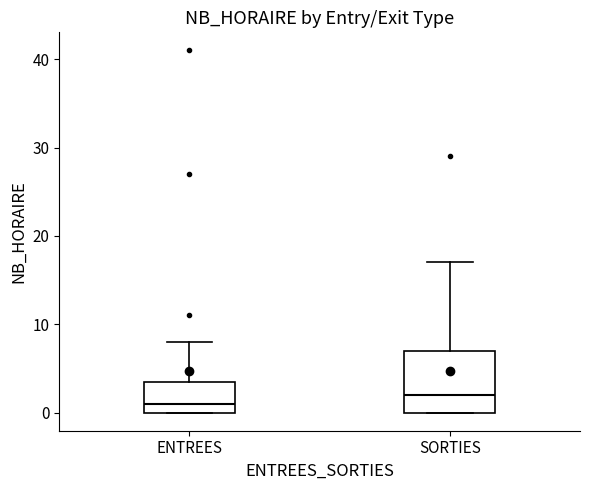

Reading left to right, transcribe this box plot: for each box, give where its median line is, the range the box spans, and where its two whiskers end, as read against the y-axis. The values are not printed on the chart, so give them approximately, as read against the axis.

ENTREES: median 1, box 0 to 4, whiskers 0 to 8
SORTIES: median 2, box 0 to 7, whiskers 0 to 17